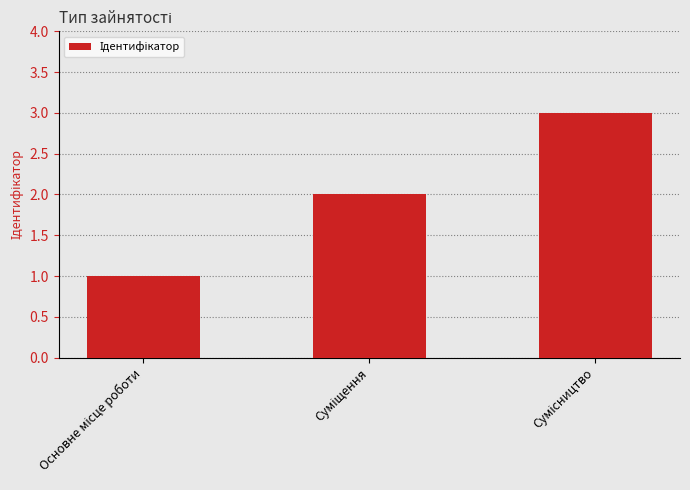

How many bars are there in total?

3